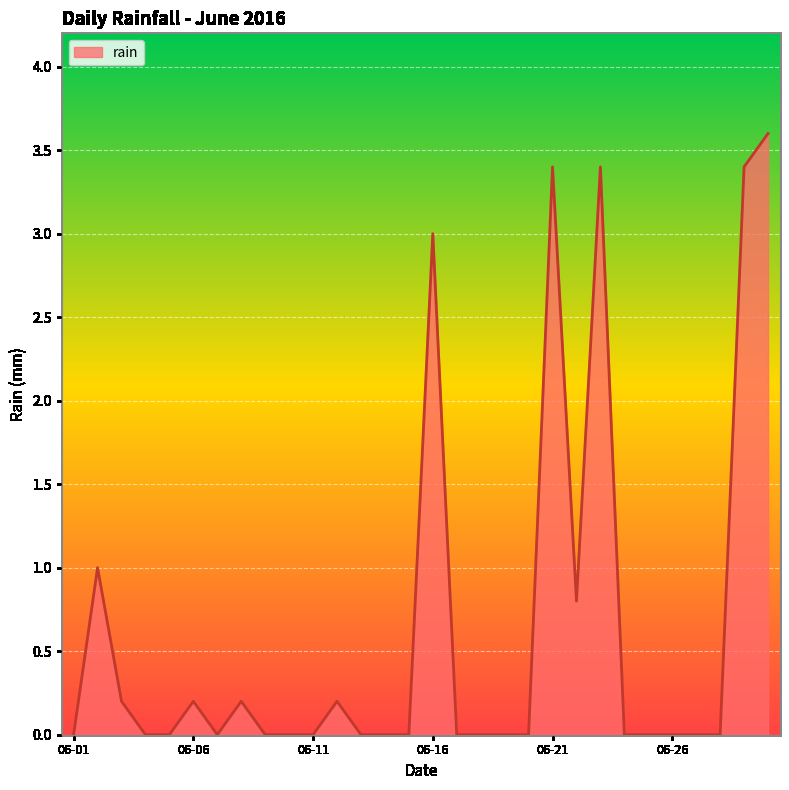

What is the maximum value shown in the chart?

3.6